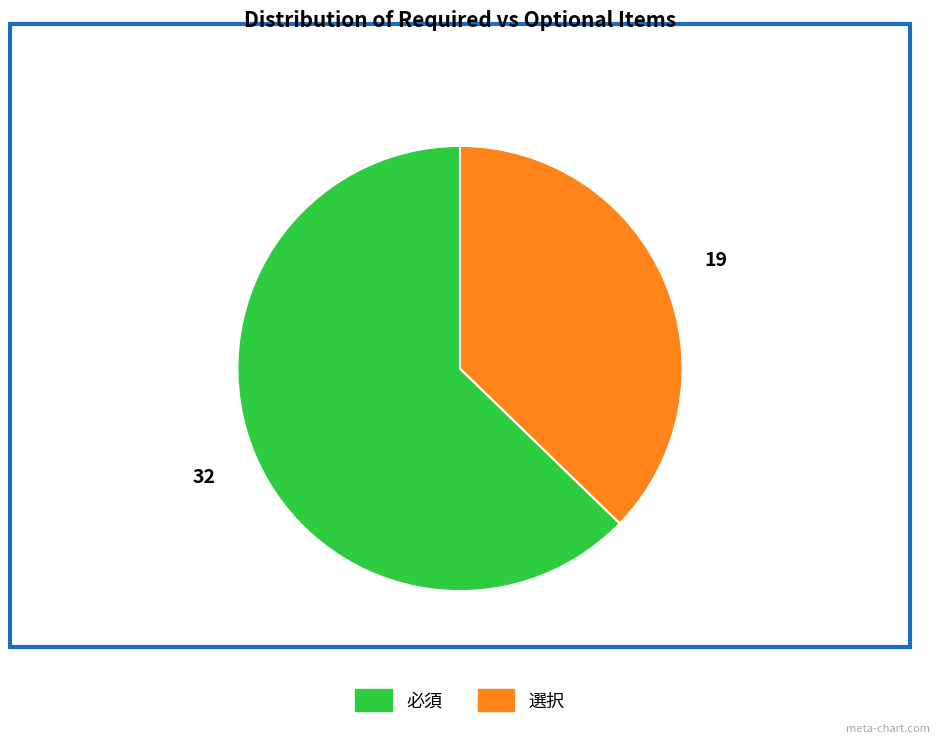

Rank the categories by value from lowest to highest.

選択, 必須